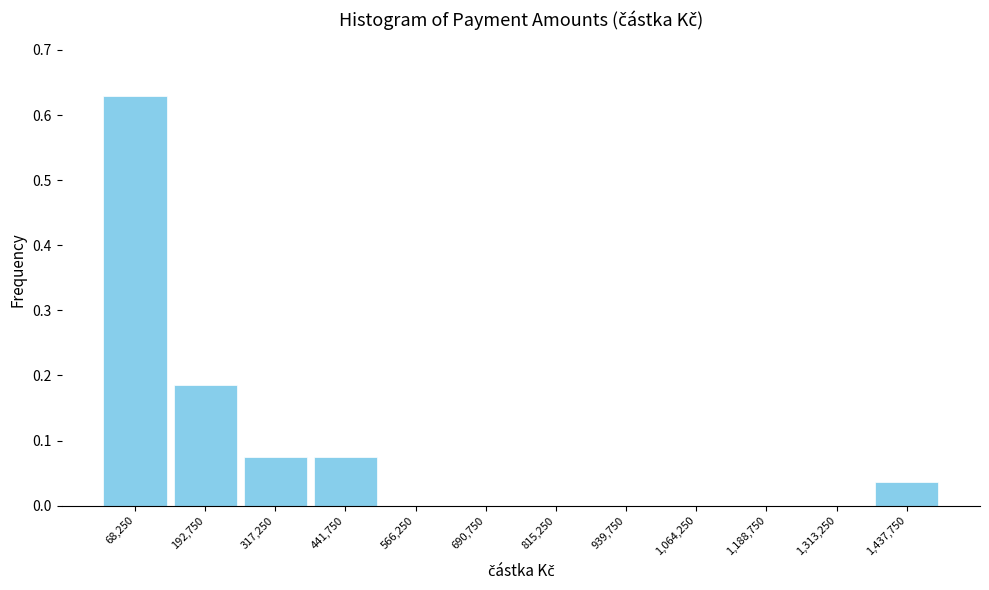

Reading left to right, transcribe this chart: for each bar, give the range it covers on the x-axis and its height. Neither the bar edges nor the heights are printed on the chart, so give them approximately, as read against the axes.

0 to 140000: 0.63
140000 to 260000: 0.19
260000 to 380000: 0.07
380000 to 500000: 0.07
500000 to 620000: 0
620000 to 760000: 0
760000 to 880000: 0
880000 to 1000000: 0
1000000 to 1120000: 0
1120000 to 1260000: 0
1260000 to 1380000: 0
1380000 to 1500000: 0.04